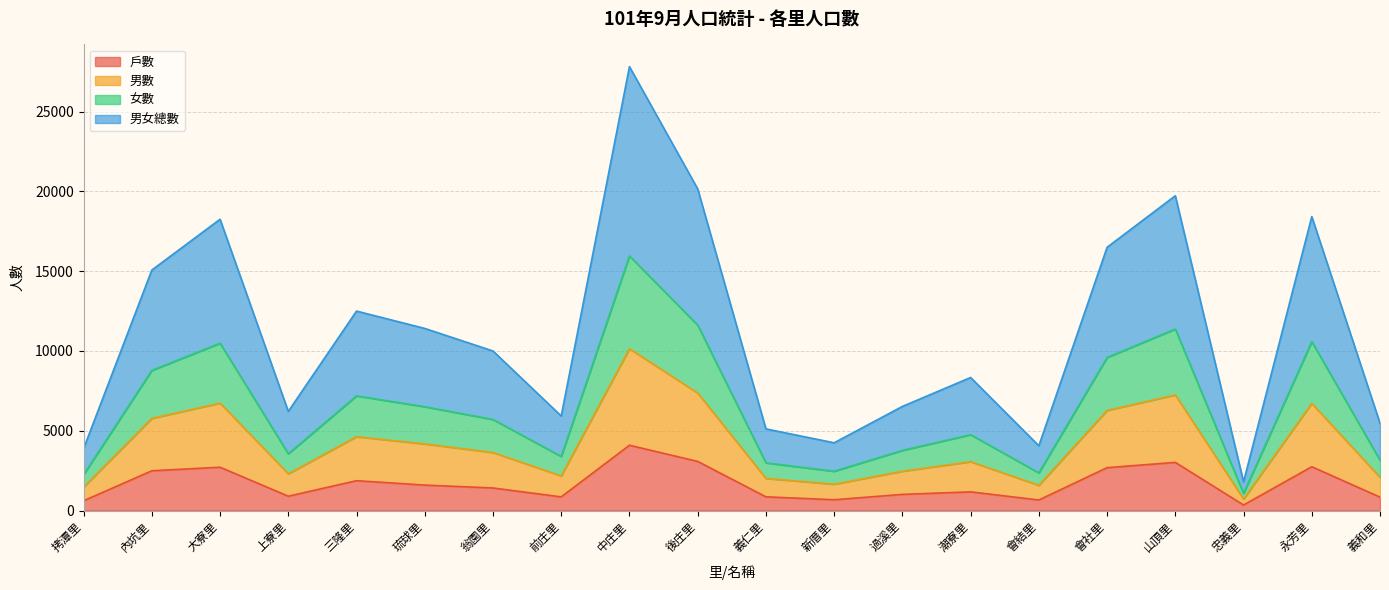

What is the label of the 15th point from the left?

會結里